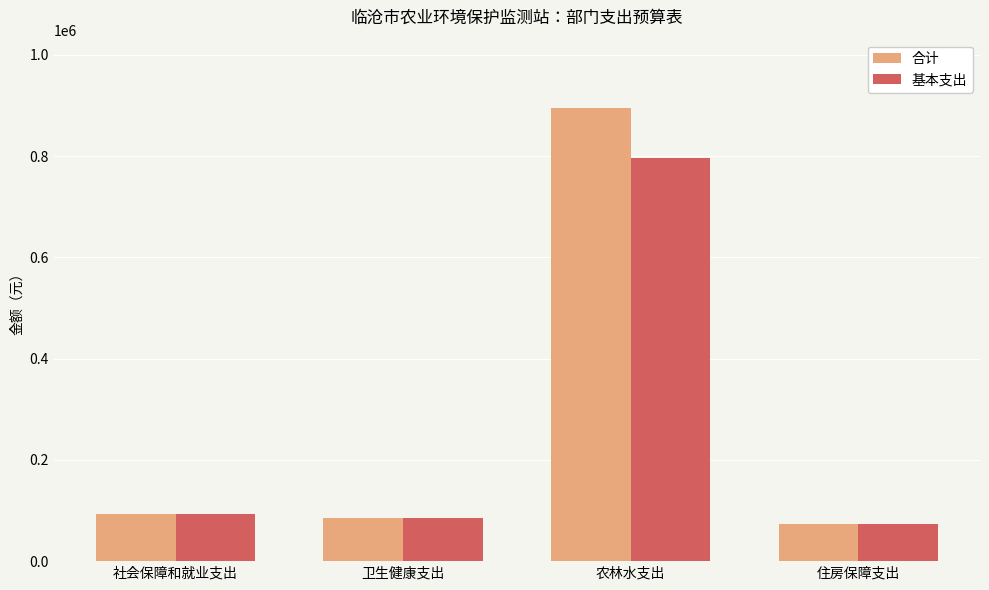

What is the label of the 2nd bar from the right?

农林水支出